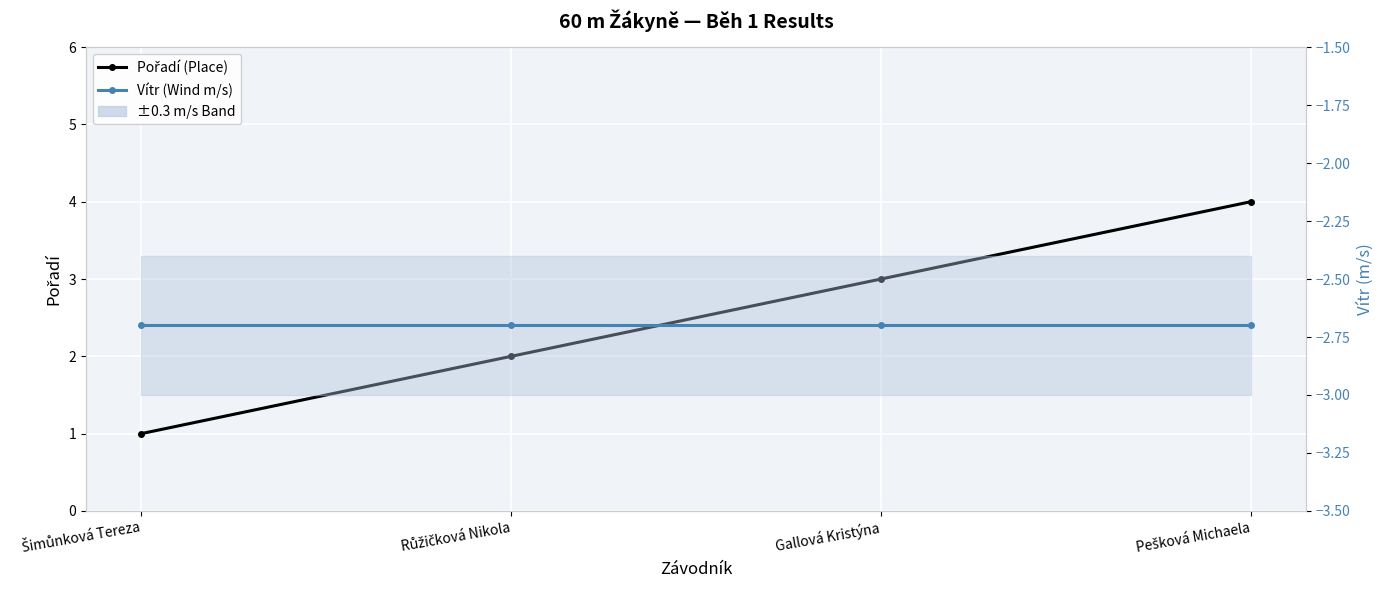

True or false: Pořadí (Place) has a value of 0.5 at Šimůnková Tereza.

False